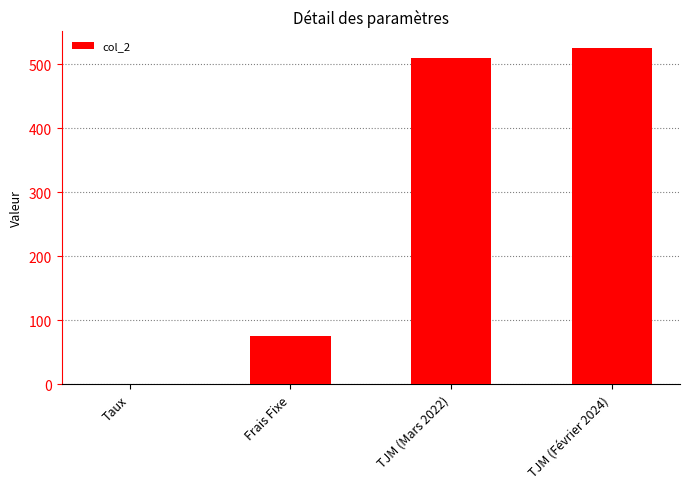

What is the change in value from TJM (Mars 2022) to TJM (Février 2024)?

+15.0